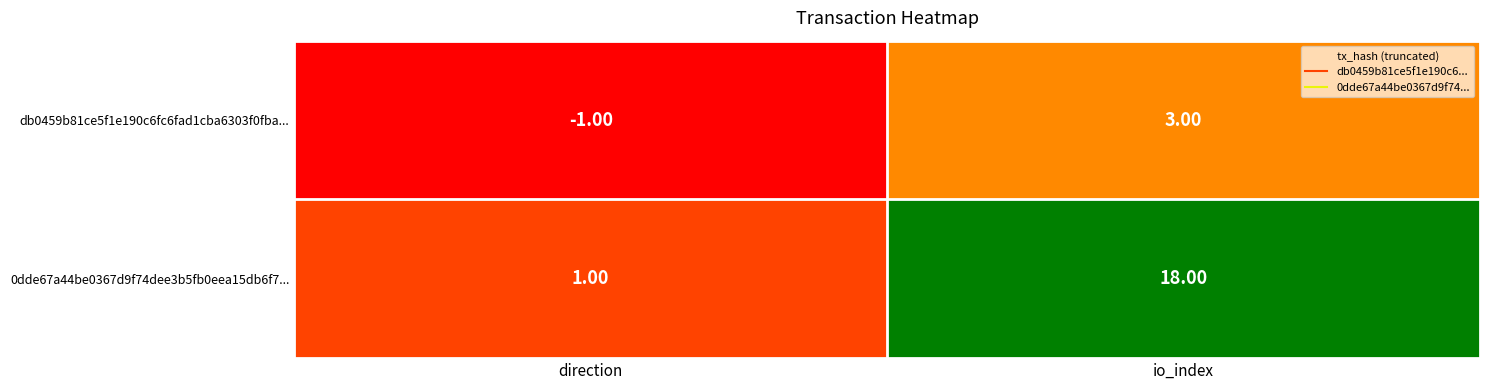

Which series has the widest spread of values?

0dde67a44be0367d9f74dee3b5fb0eea15db6f7...